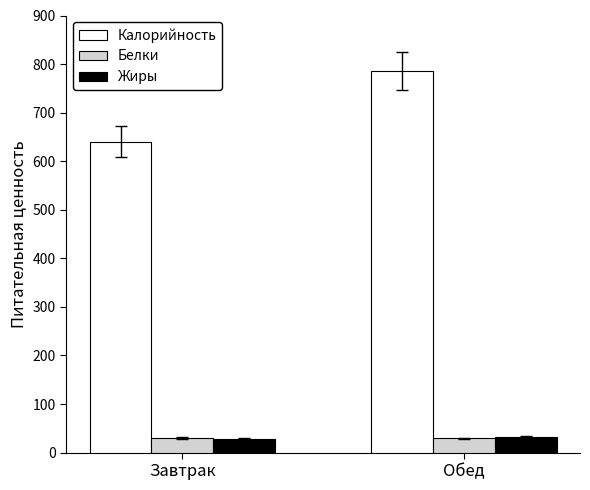

At which category is the sum across all series the highest?

Обед